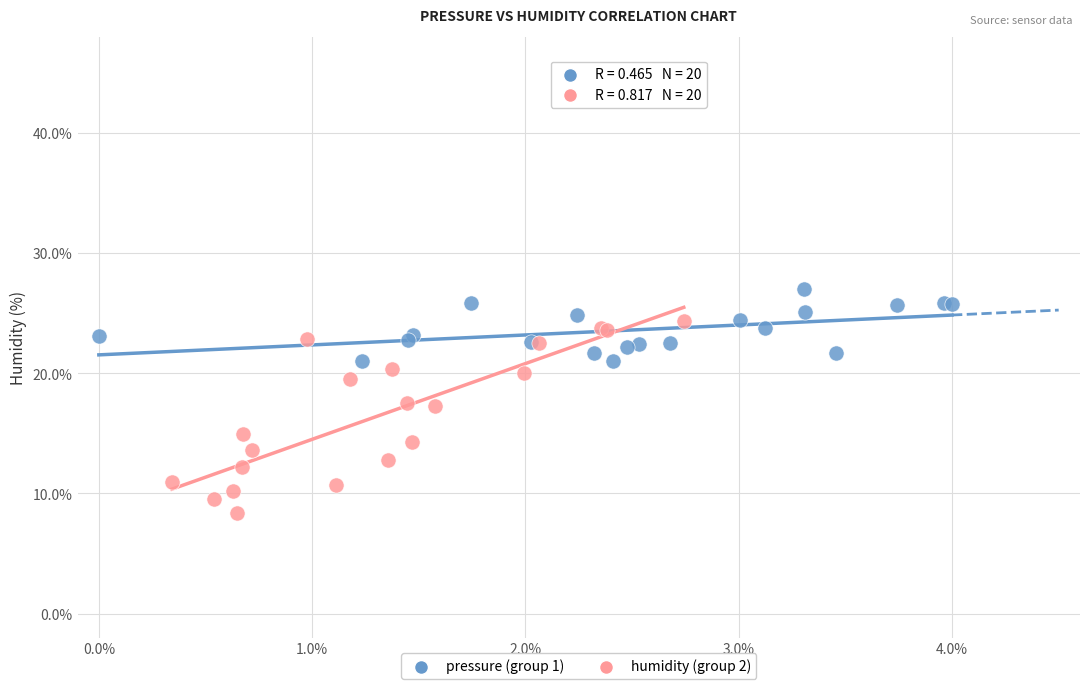

Which series contains the highest Y value?

pressure (group 1)